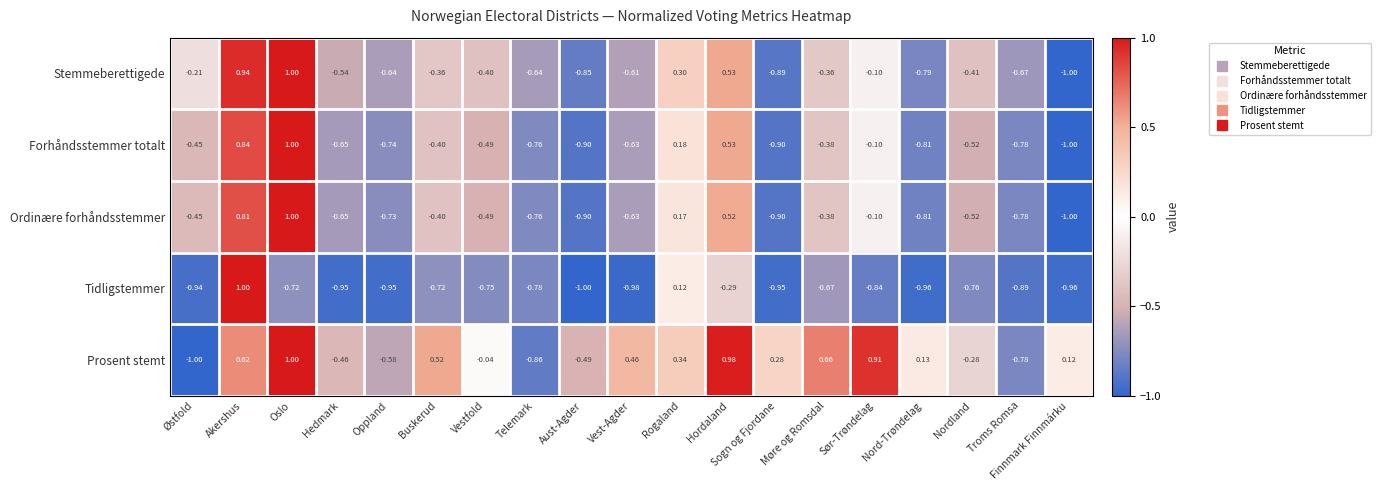

Which series changed the most between Hedmark and Buskerud?

Prosent stemt